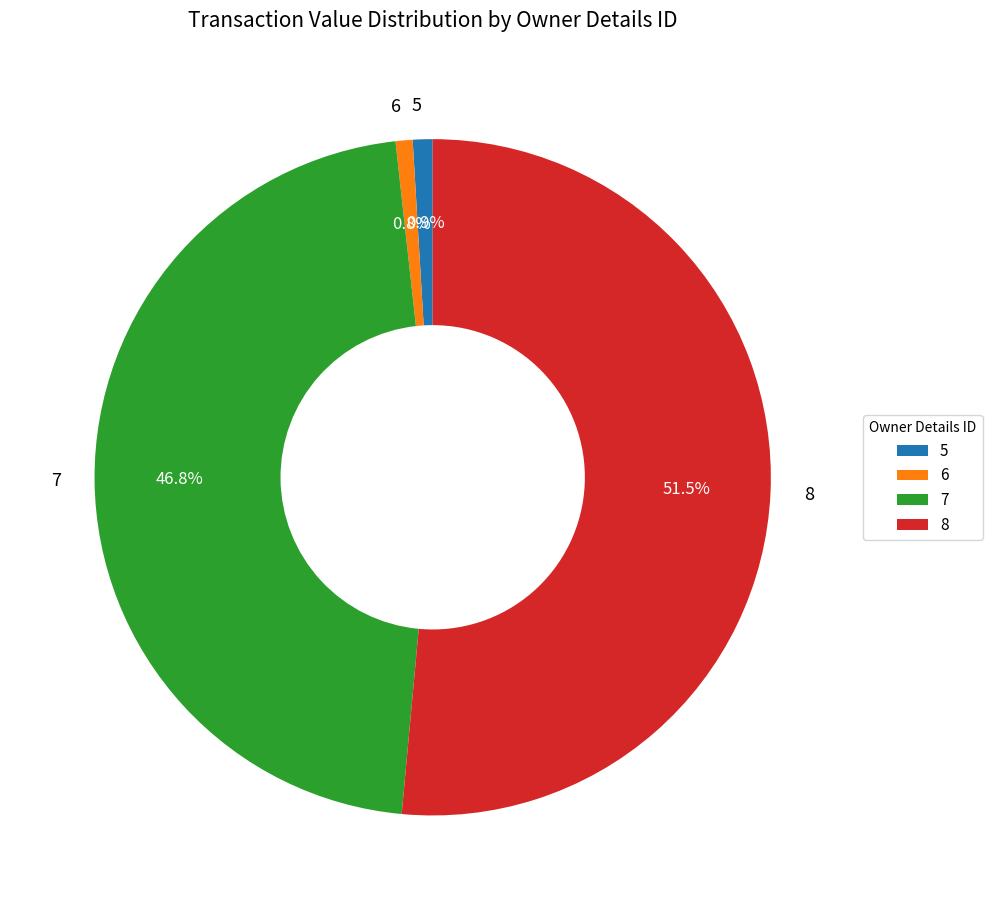

Is there a majority slice in this chart?

Yes